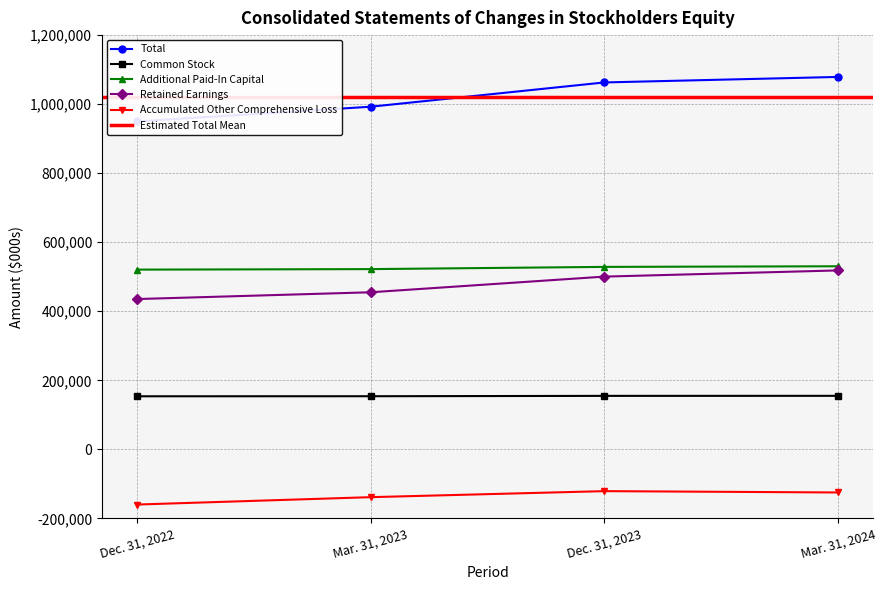

Which series changed the most between Mar. 31, 2023 and Dec. 31, 2023?

Total